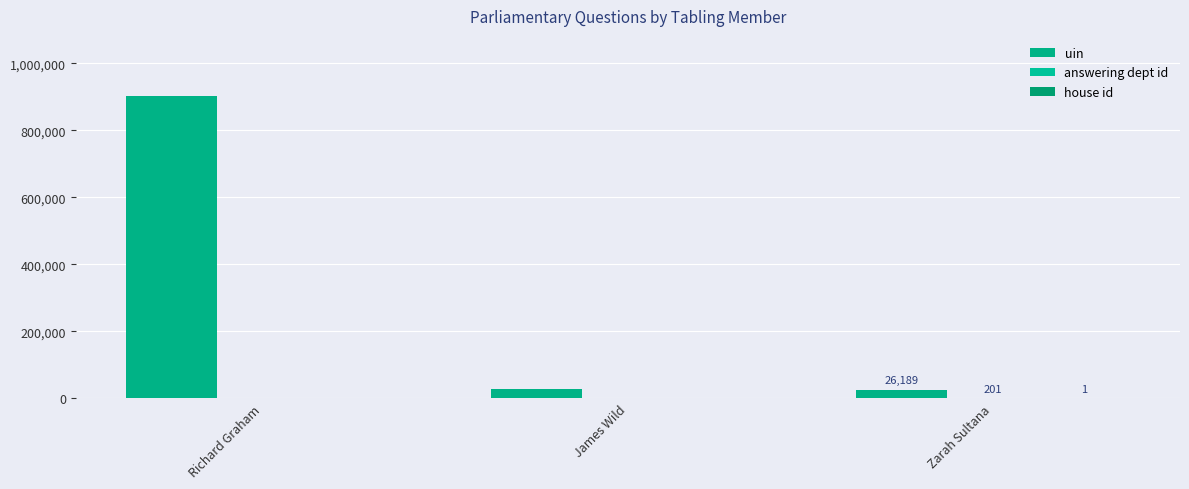

How many distinct data groups are displayed?

3